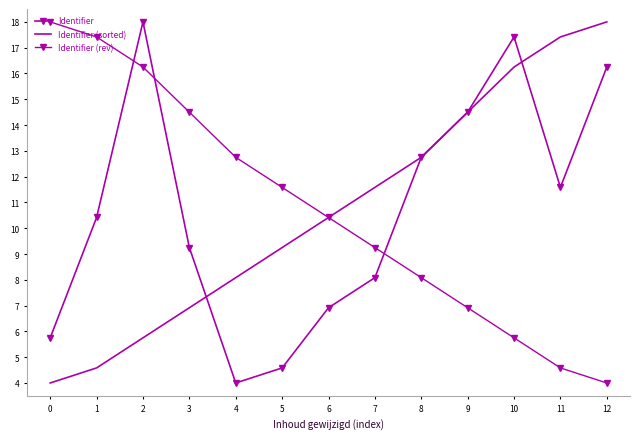

At which label does Identifier reach its peak?

2